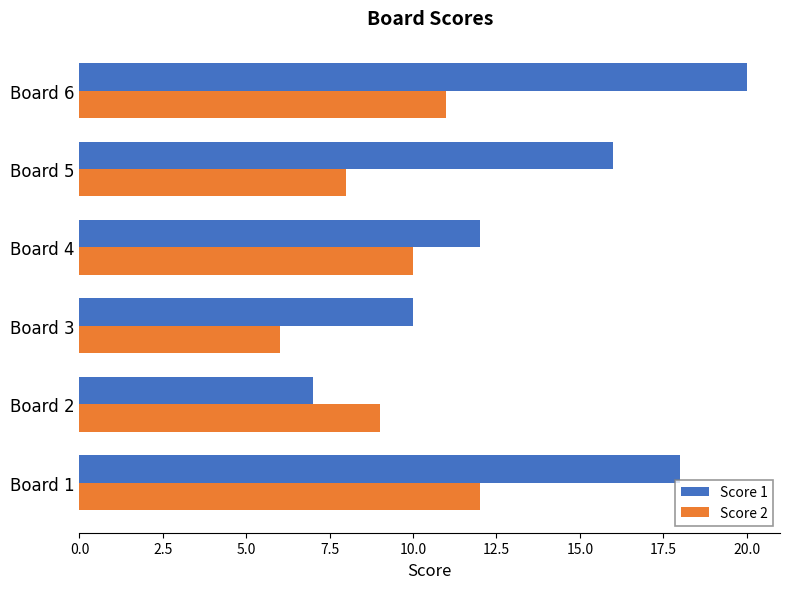

What is the sum of the Score 2 values at Board 2 and Board 1?

21